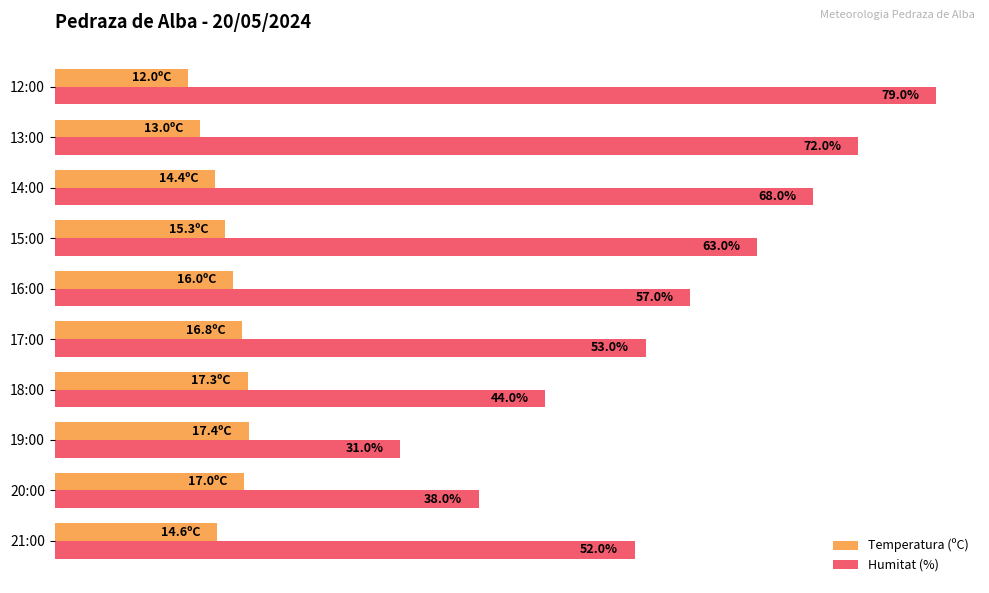

At which category is the sum across all series the highest?

12:00